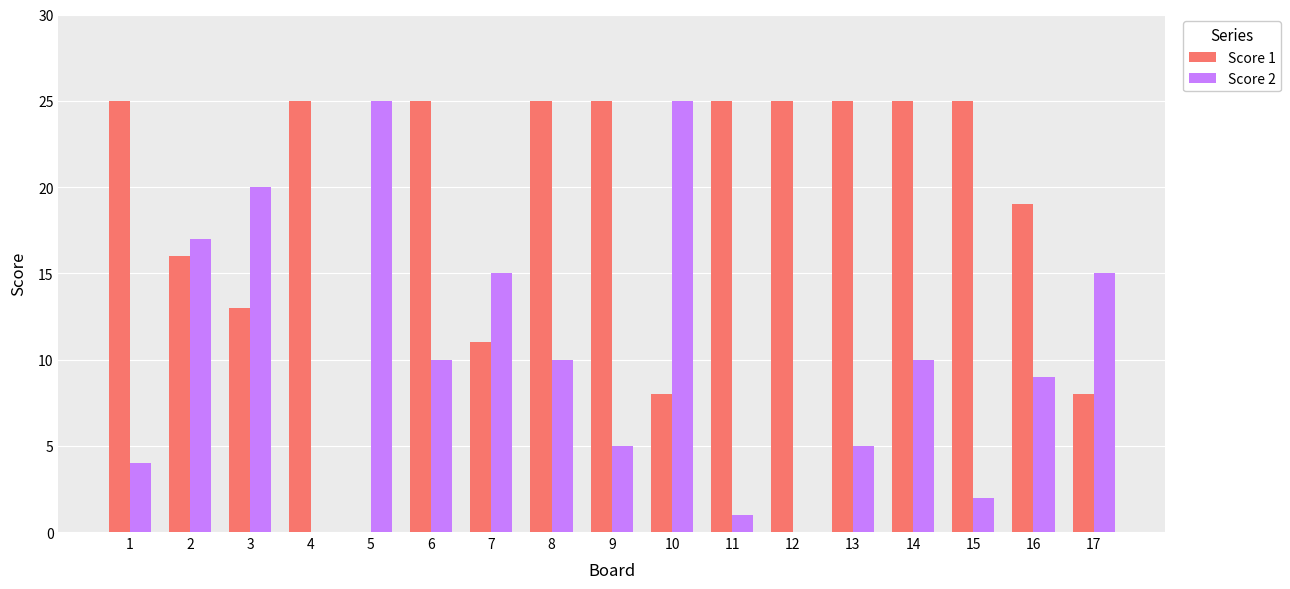

Is it true that Score 1 equals 20 at 3?

False